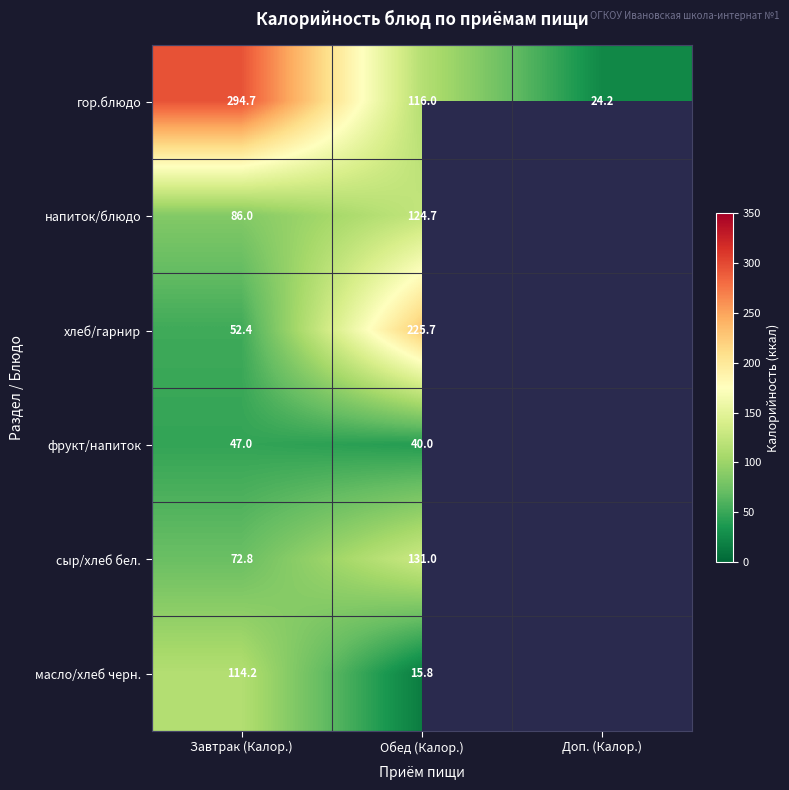

What is the difference between the highest and lowest values at Завтрак (Калор.)?

247.7